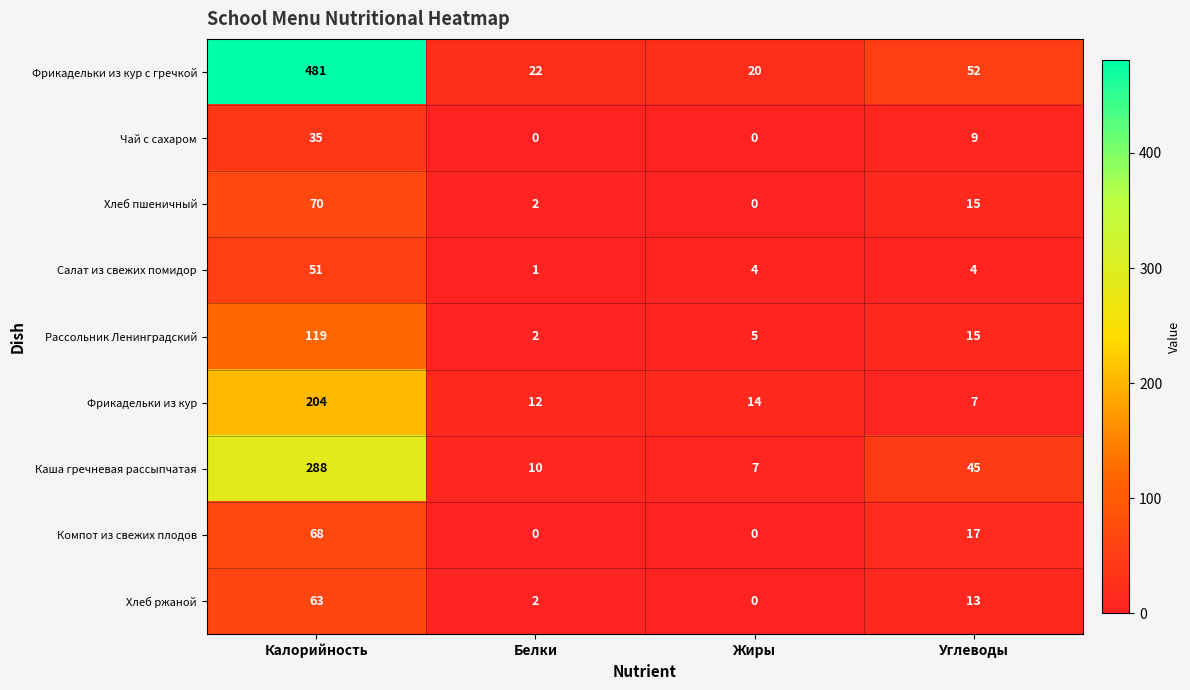

What is the difference between the Фрикадельки из кур с гречкой values at Калорийность and Жиры?

461